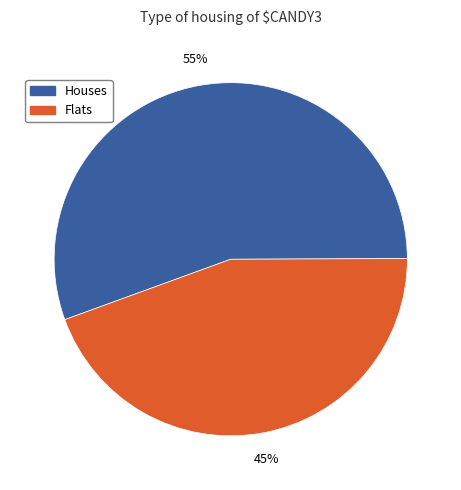

Combined, do Flats and Houses account for over 50%?

Yes